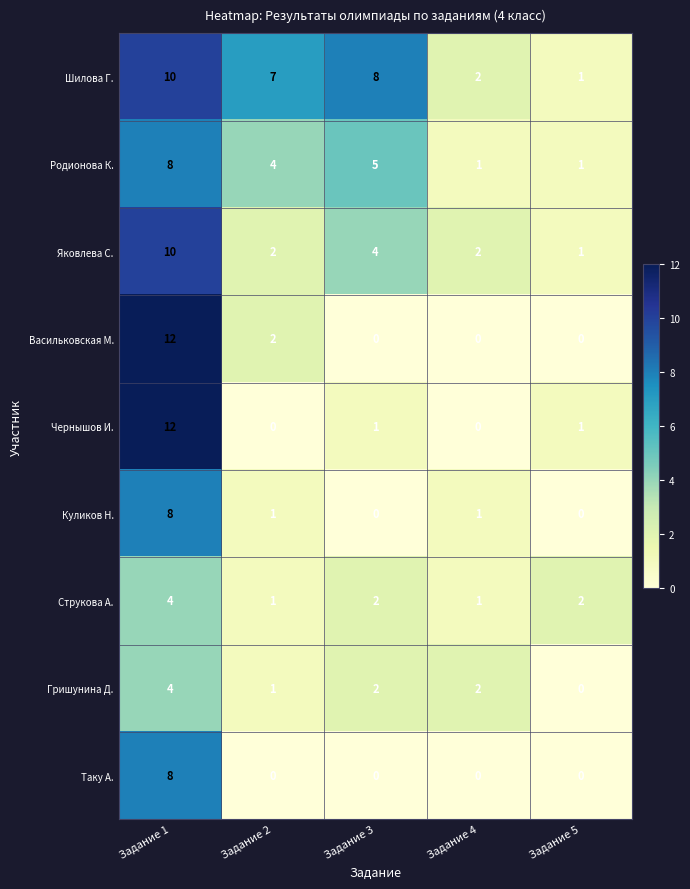

Is it true that Гришунина Д. equals 2 at Задание 4?

True